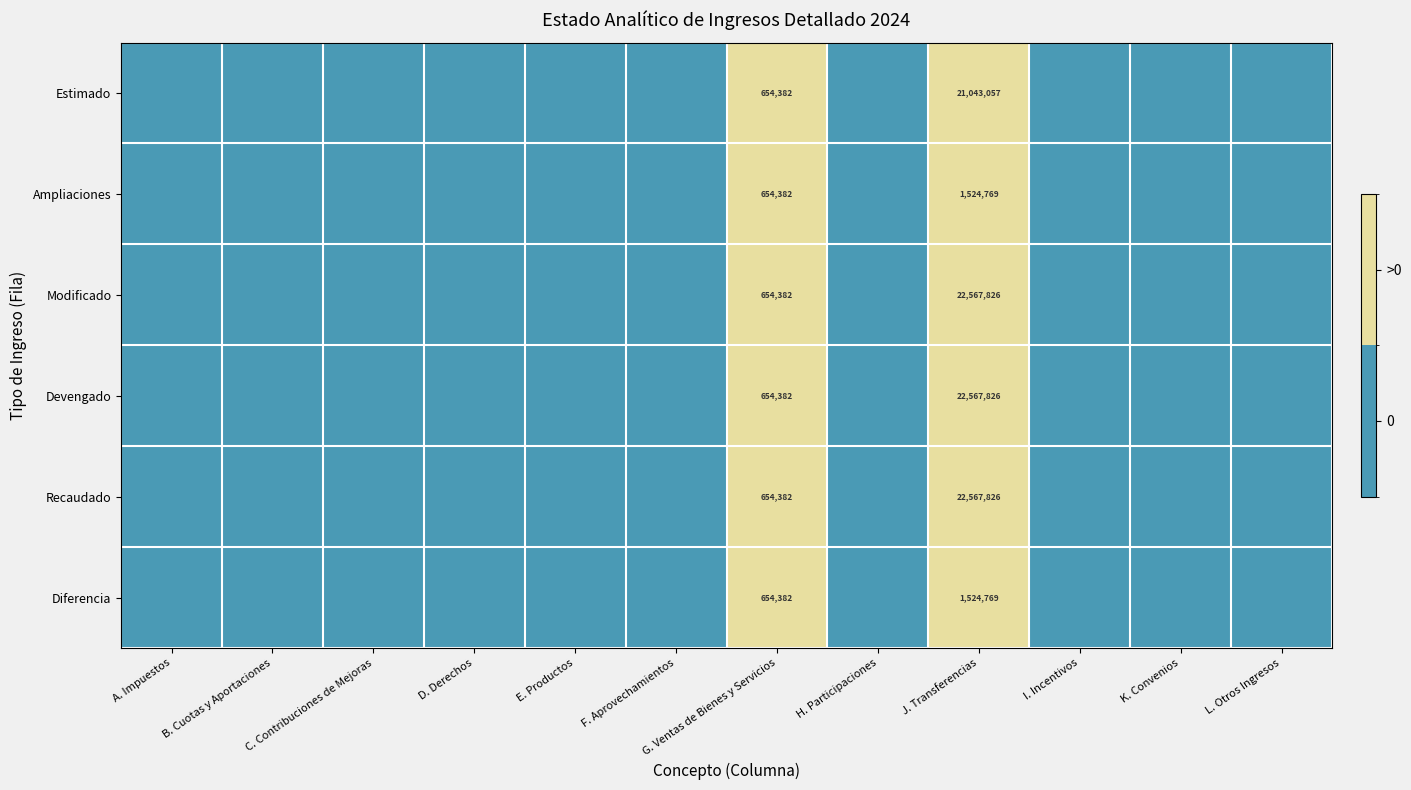

The Recaudado series shows 246880 at G. Ventas de Bienes y Servicios. True or false?

False